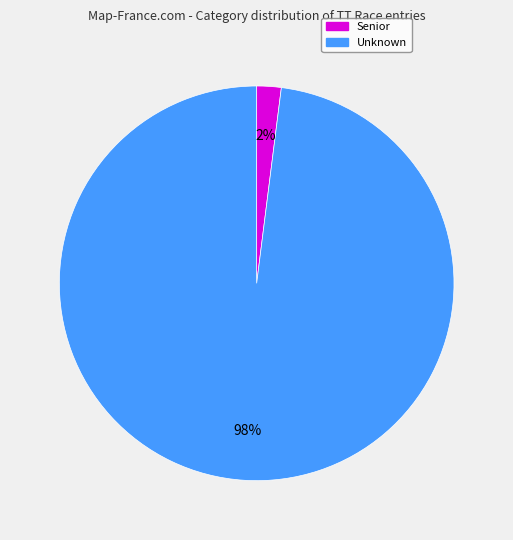

To the nearest percent, what is the average slice percentage?

50%